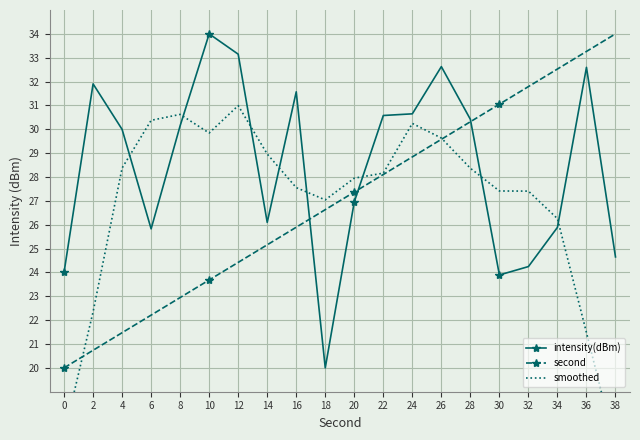

Reading right to left, list all the values displayed in this chart.

intensity(dBm): 24.7	32.6	25.9	24.2	23.9	30.4	32.6	30.6	30.6	27.0	20.0	31.6	26.1	33.1	34.0	30.2	25.8	30.0	31.9	24.0
second: 34.0	33.3	32.5	31.8	31.1	30.3	29.6	28.8	28.1	27.4	26.6	25.9	25.2	24.4	23.7	22.9	22.2	21.5	20.7	20.0
smoothed: 16.6	21.5	26.3	27.4	27.4	28.4	29.6	30.2	28.2	28.0	27.0	27.6	29.0	31.0	29.8	30.6	30.4	28.4	22.3	17.2